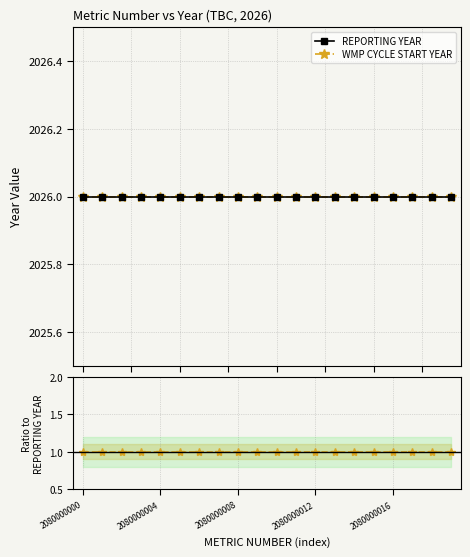

What is the smallest value displayed?

1